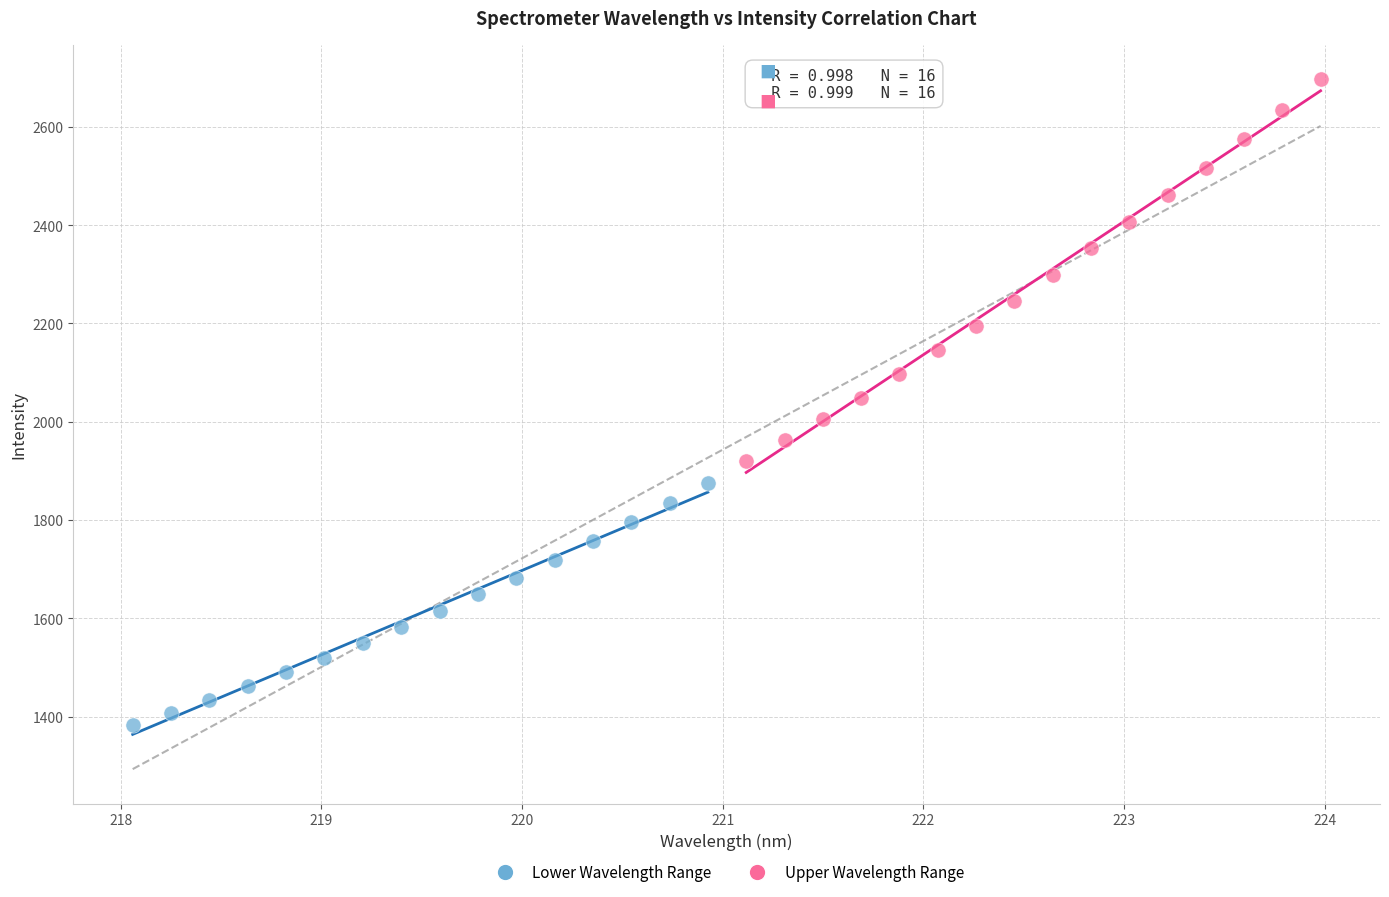

Which series reaches the minimum Y coordinate?

Lower Wavelength Range